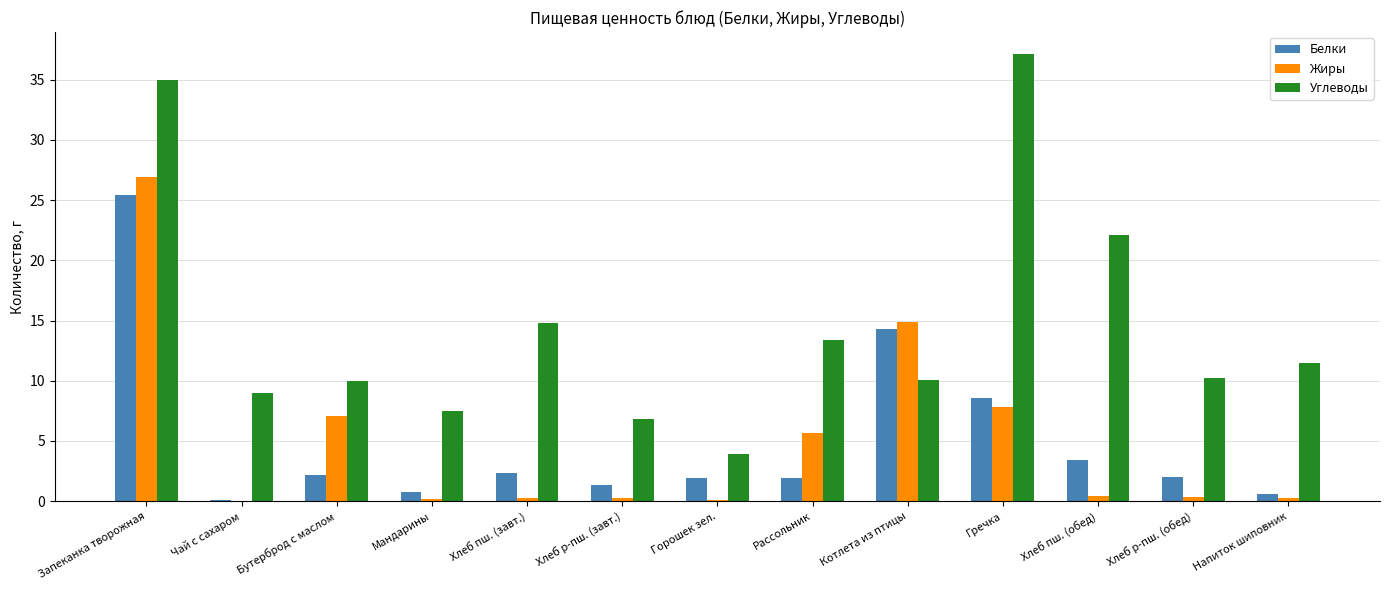

The Жиры series shows 0.3 at Напиток шиповник. True or false?

True